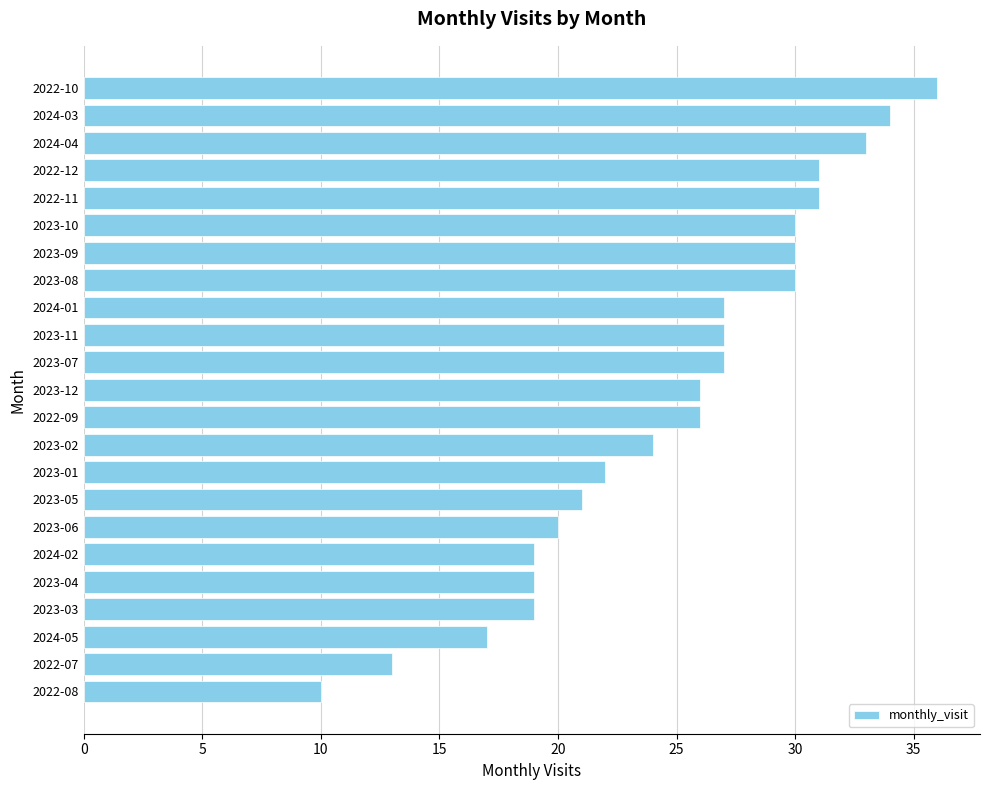

What is the difference between the maximum and minimum values?

26